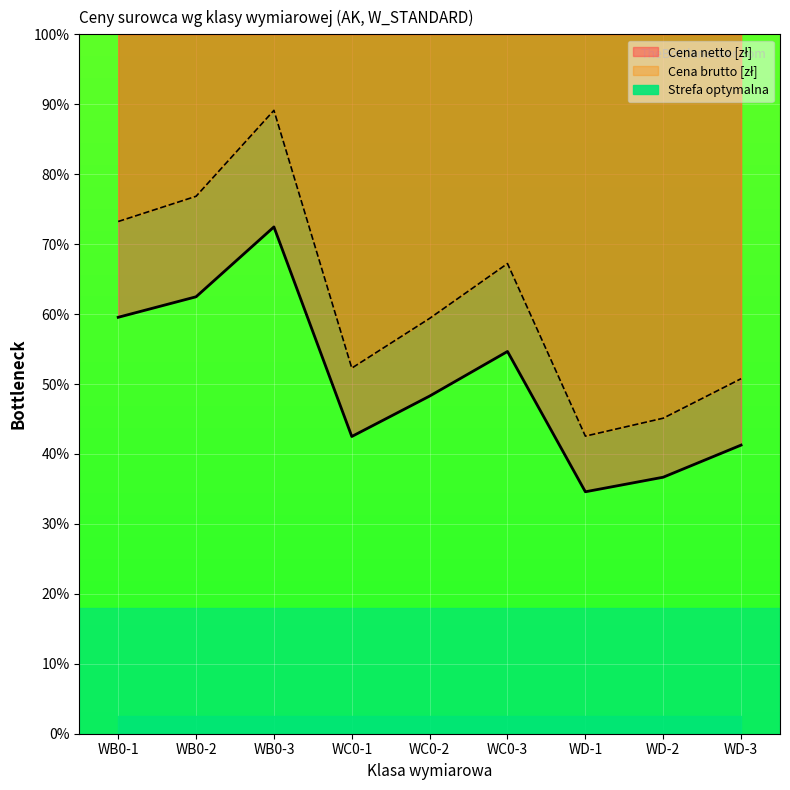

What is the approximate value of Cena brutto [zł] at WC0-1?

52.3